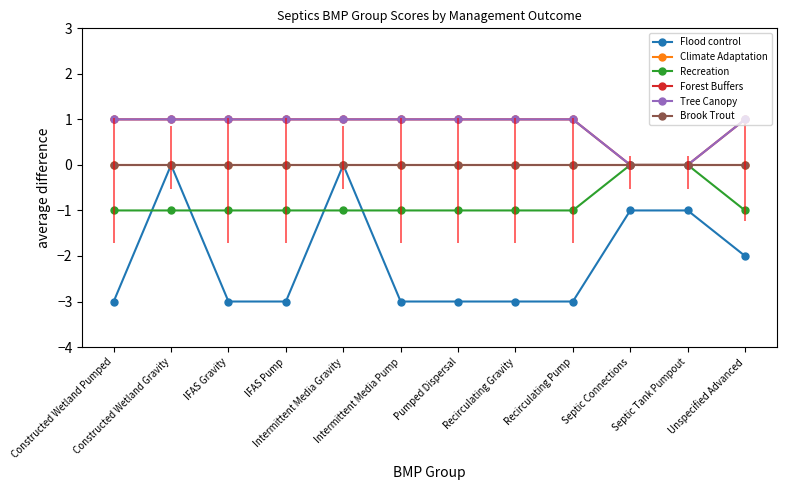

Read the Forest Buffers value at Intermittent Media Pump.

1